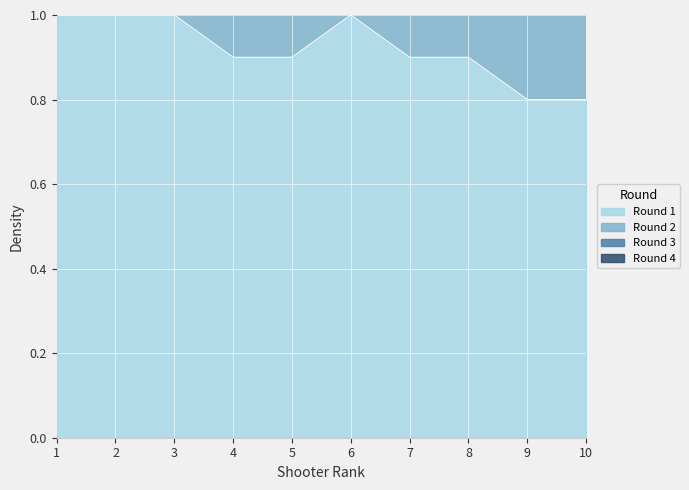

What is the maximum value for Round 1?

1.0